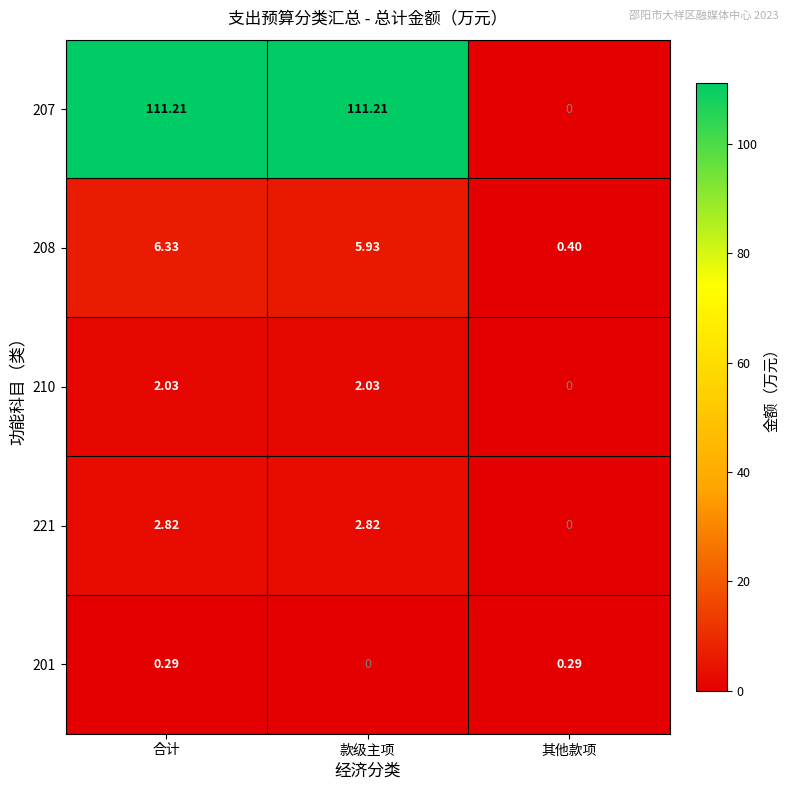

Where is 221 nearest to the value 1?

其他款项